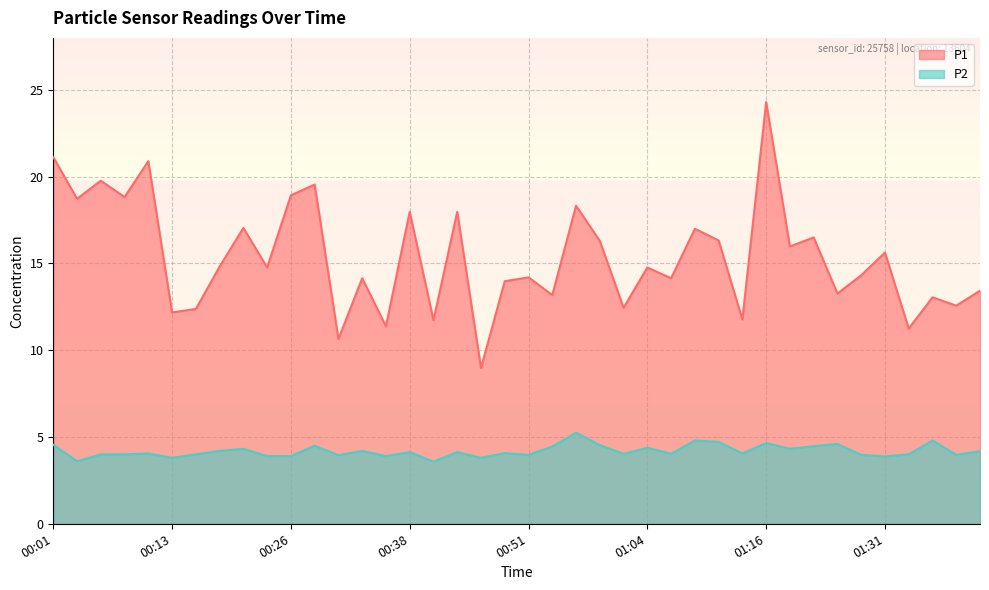

Which category has the lowest value in the P2 series?

00:41